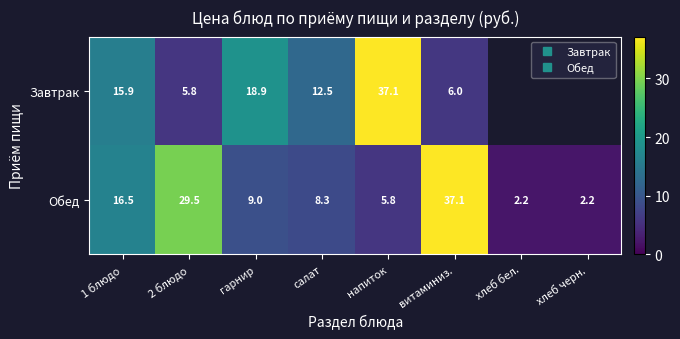

What is the difference between the maximum and minimum values in the Обед series?

34.9